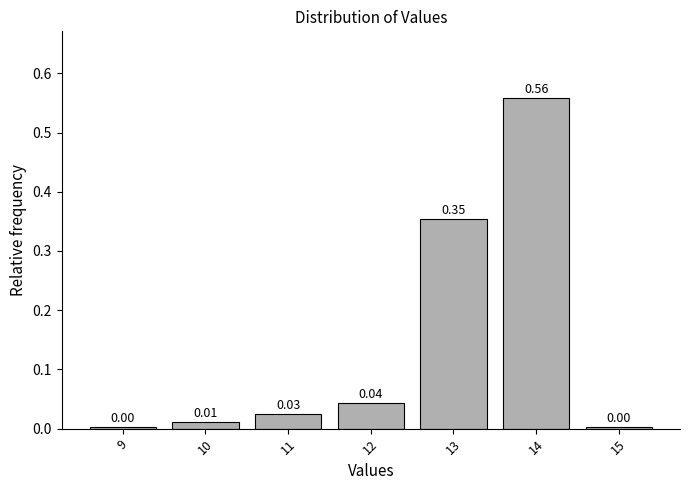

Between 13 and 14, which is larger?

14